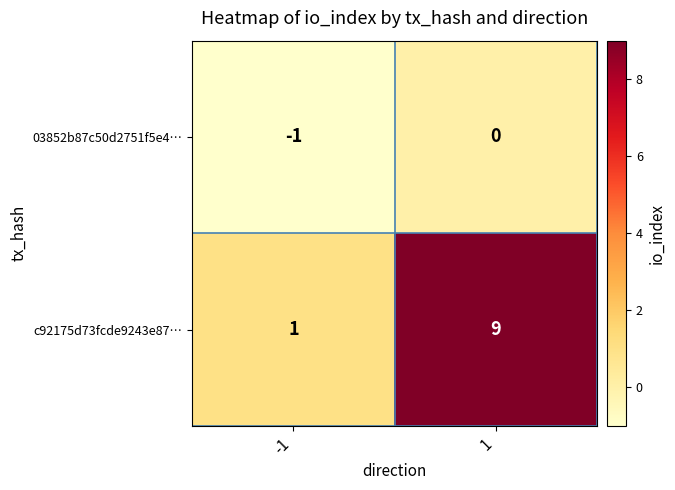

Which series changed the most between -1 and 1?

c92175d73fcde9243e87…